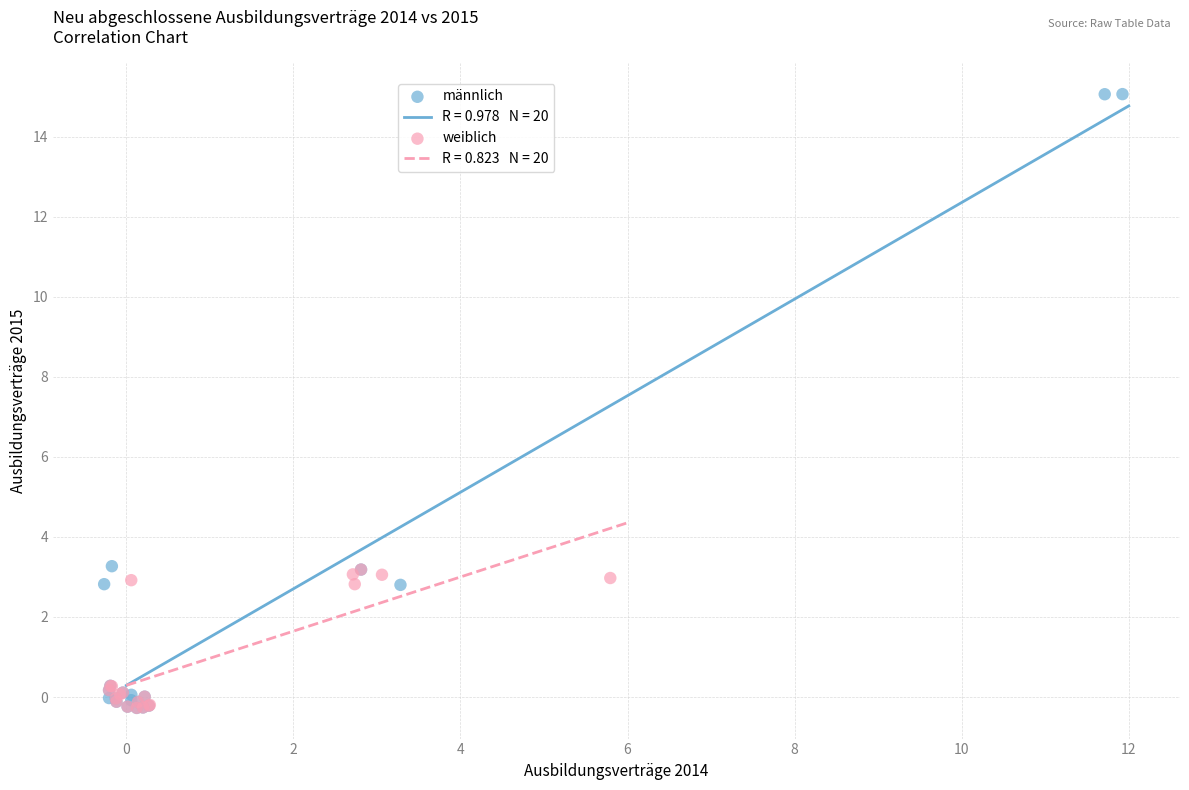

Which series has the widest spread of Y values?

männlich